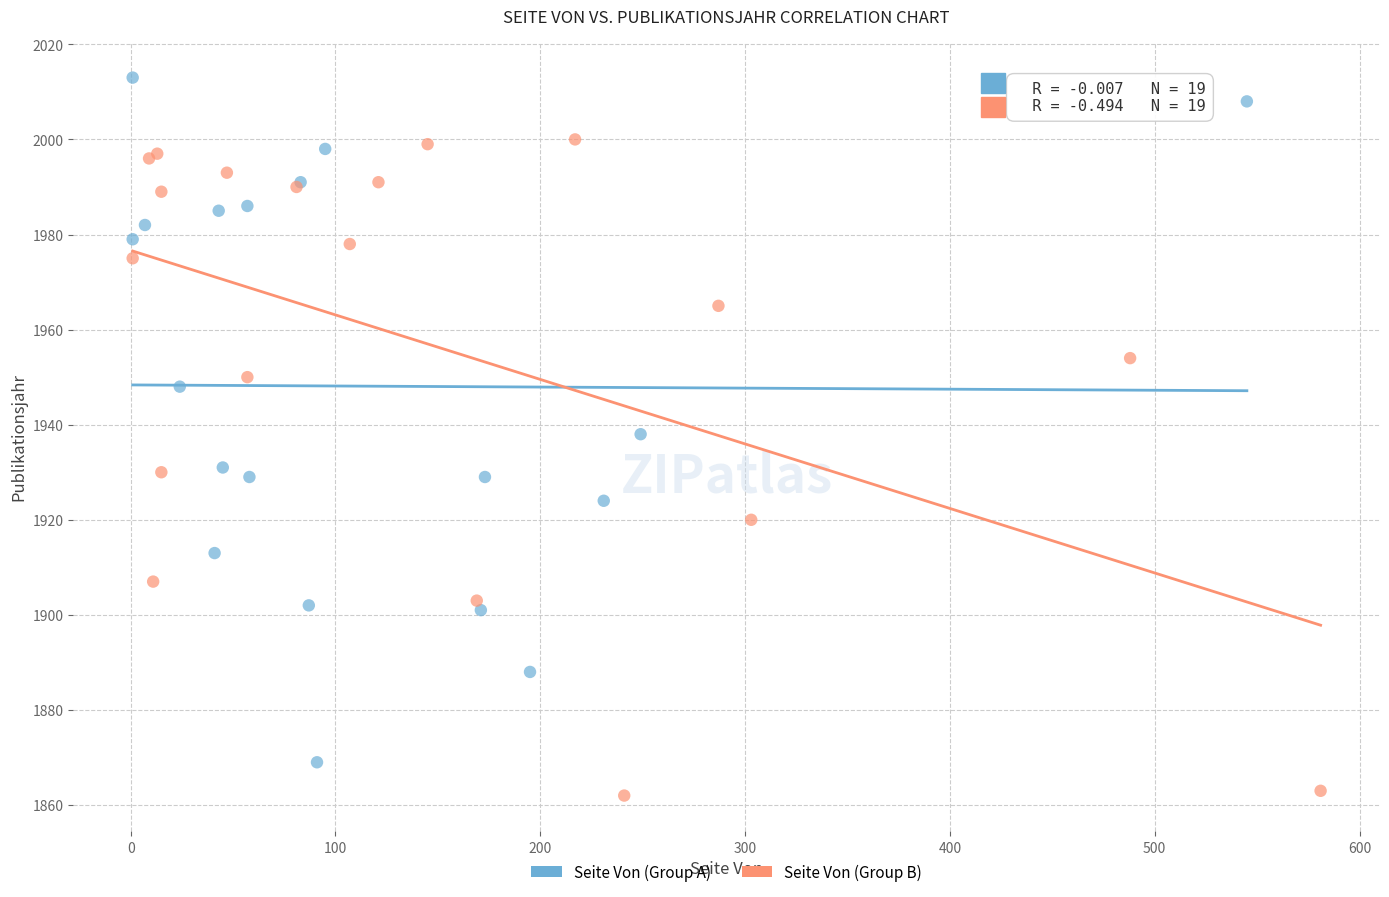

Which series has the widest spread of Y values?

Seite Von (Group A)